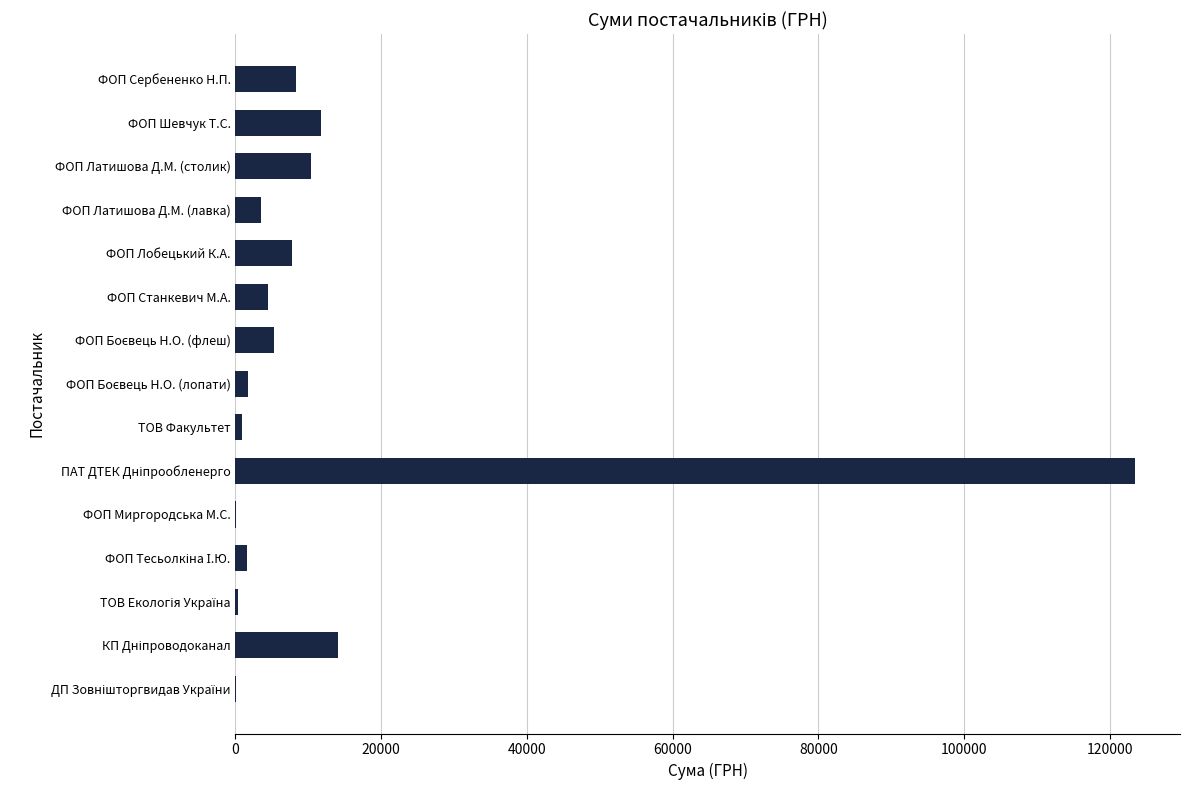

The value at ФОП Сербененко Н.П. is 8281.0. True or false?

True